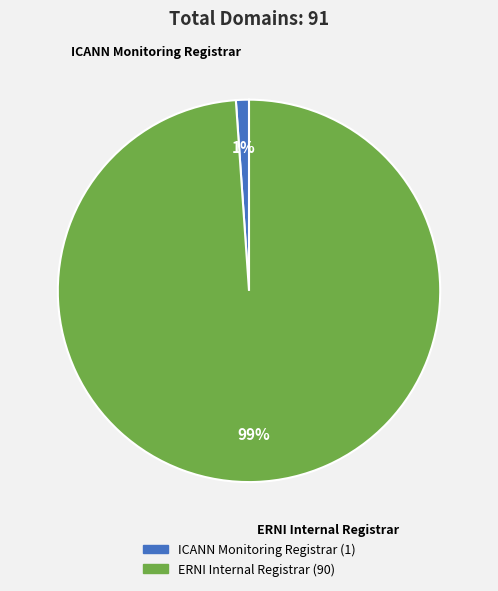

Is the sum of ICANN Monitoring Registrar and ERNI Internal Registrar greater than half?

Yes